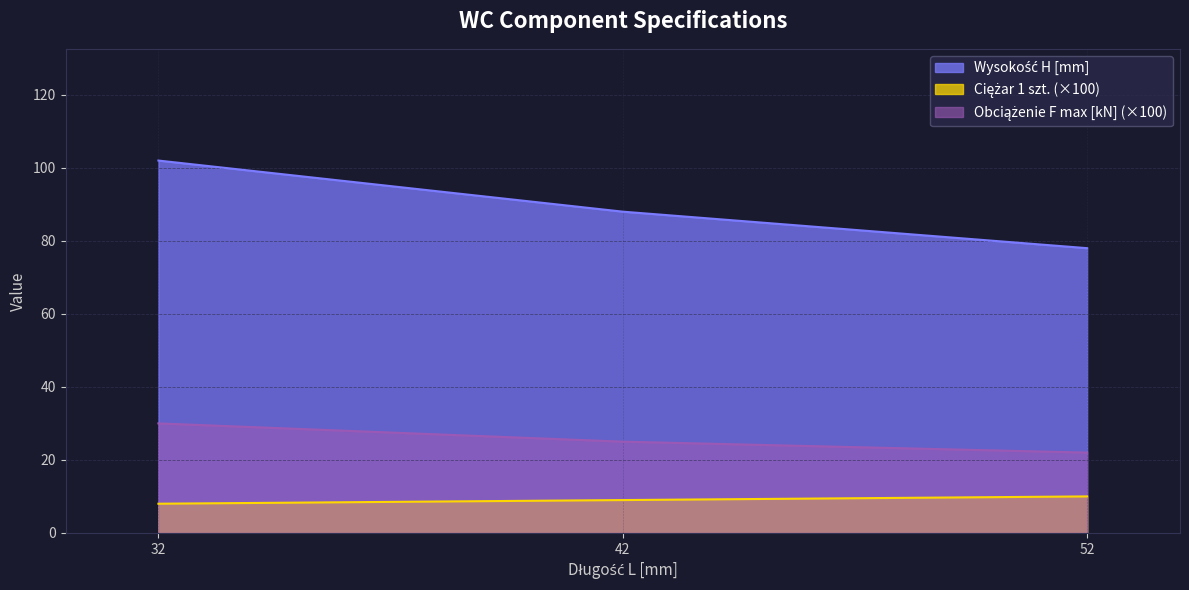

Count the number of categories in the chart.

3